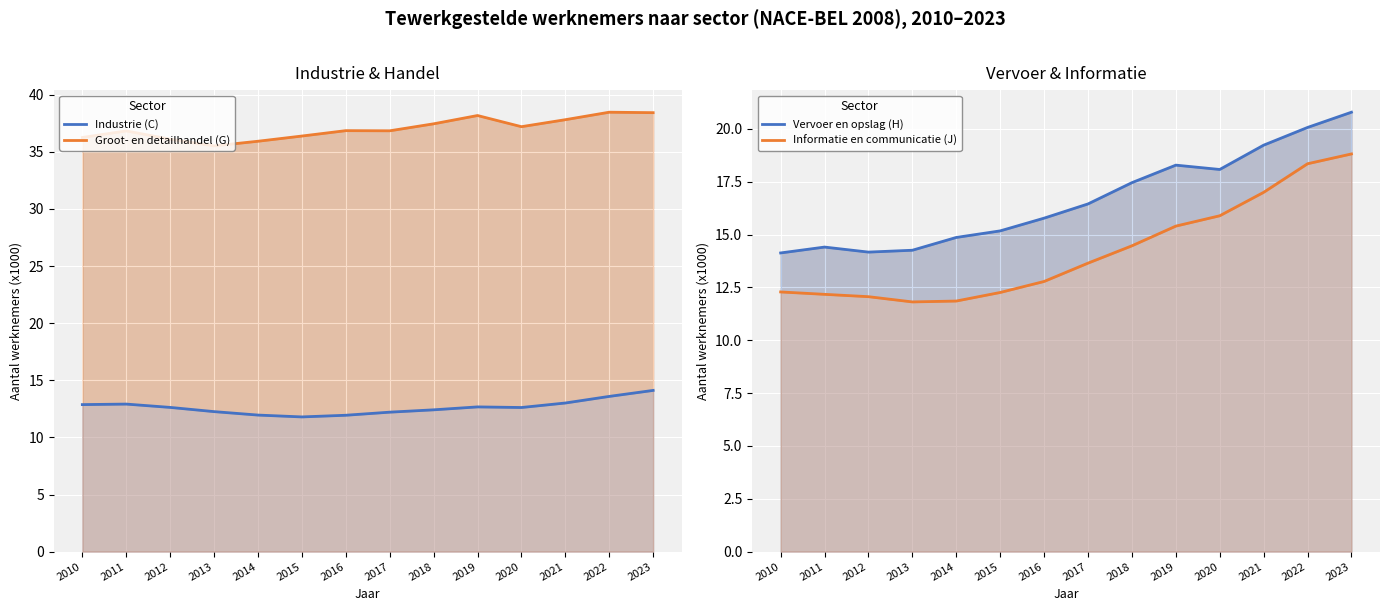

Where is Groot- en detailhandel (G) nearest to the value 36?

2014